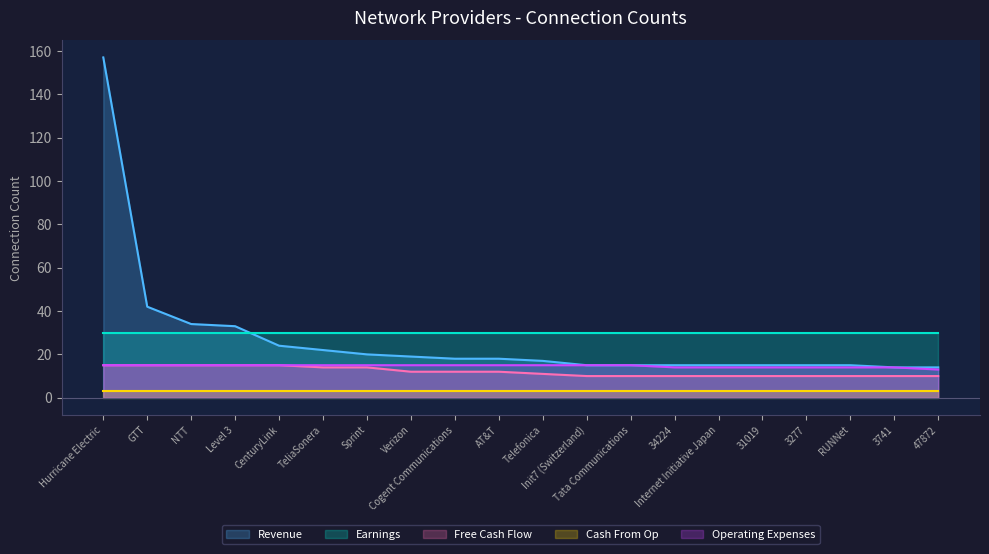

What is the label of the 10th point from the left?

AT&T